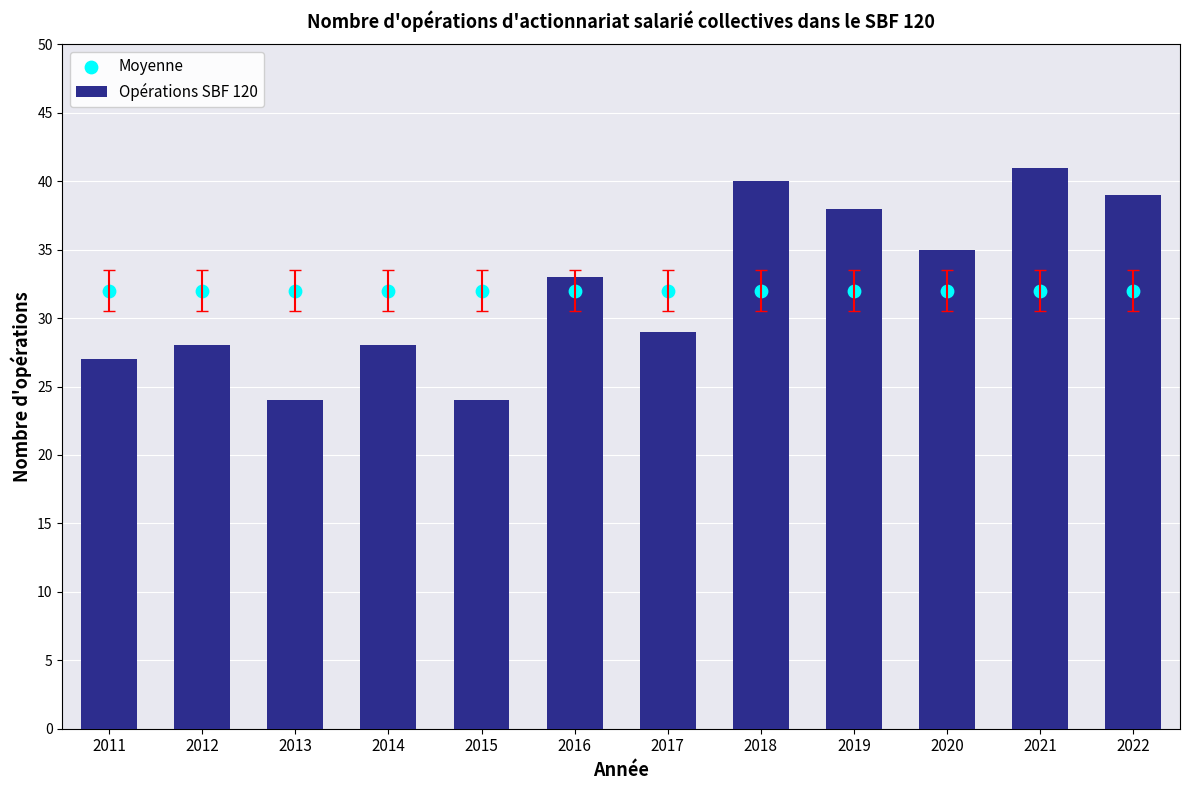

Which series has the largest total across all categories?

Opérations SBF 120